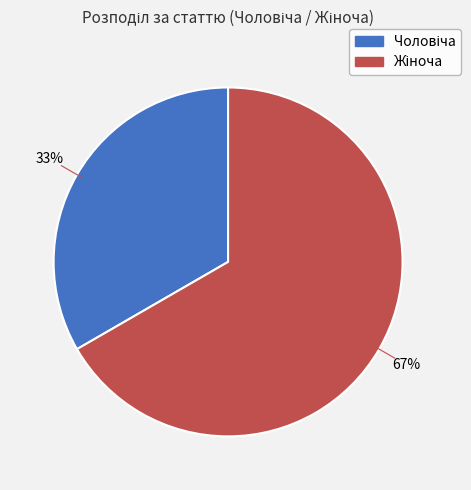

To the nearest percent, what is the average slice percentage?

50%